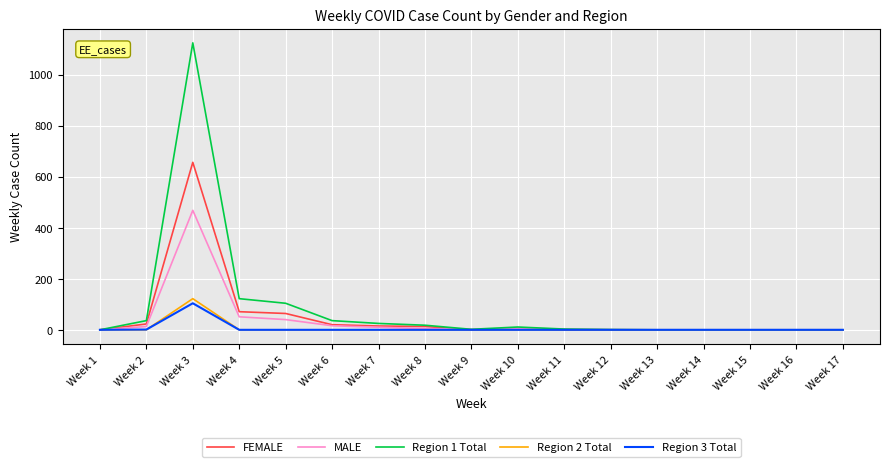

What is the sum of all FEMALE values?

867